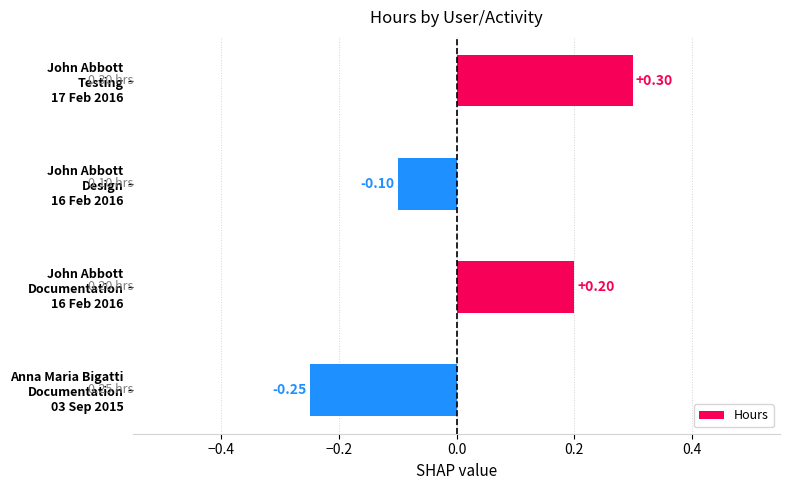

At which label is the value closest to 0?

John Abbott
Design
16 Feb 2016